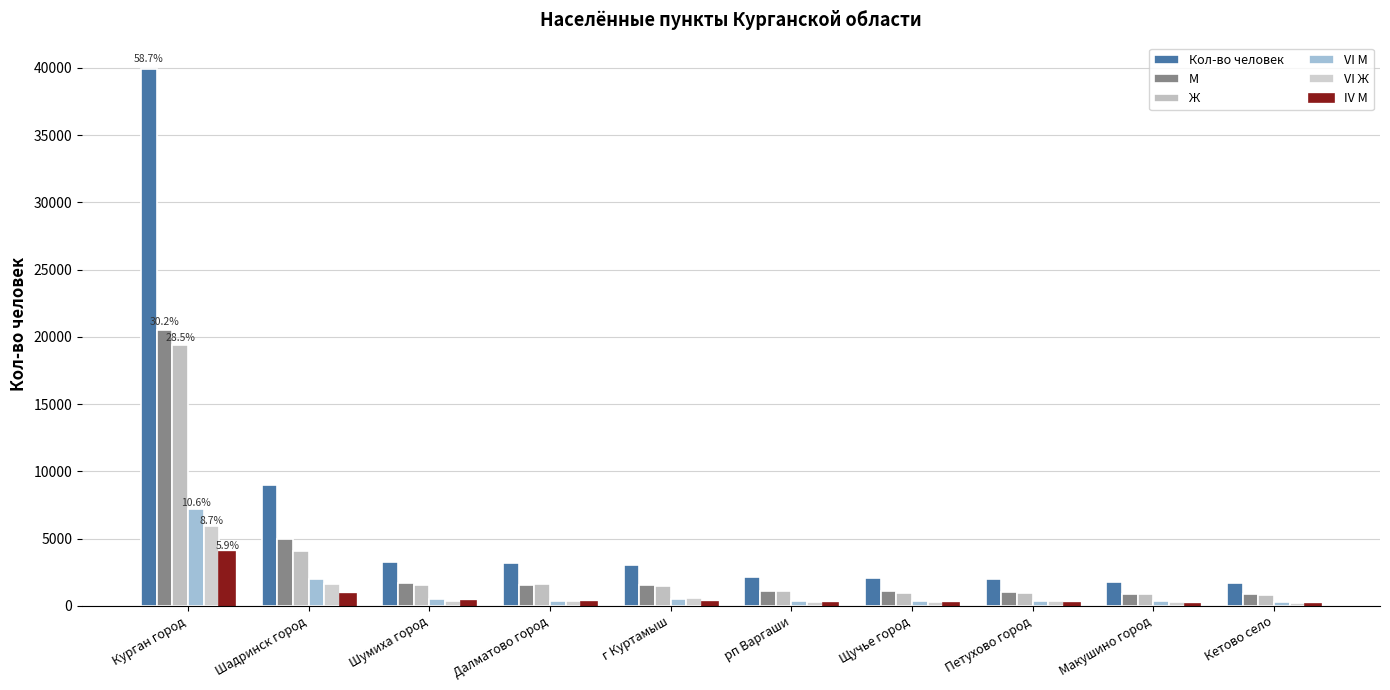

What is the sum of the VI Ж values at Далматово город and Петухово город?

686